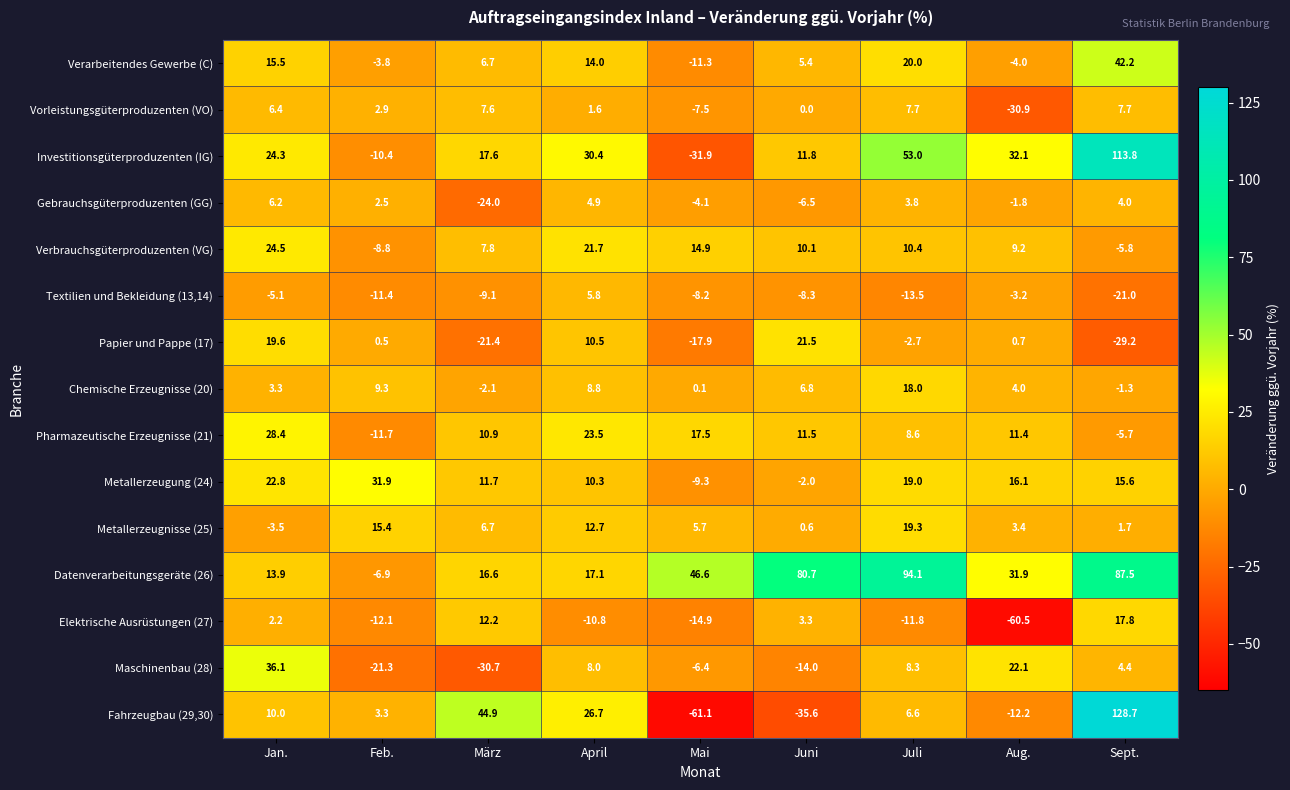

Which series changed the most between Mai and Aug.?

Investitionsgüterproduzenten (IG)